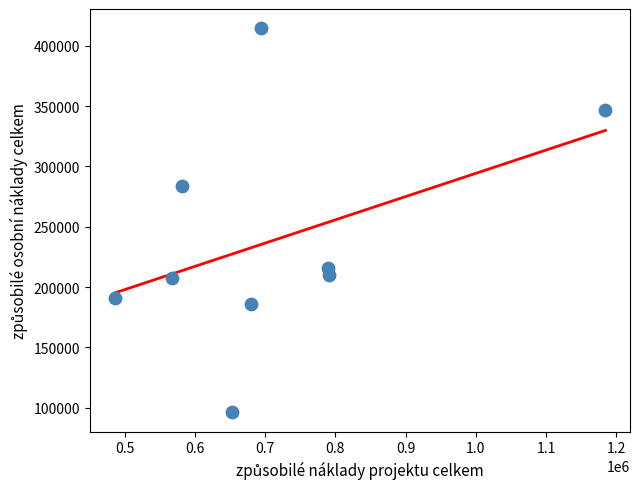

What is the average X value?

714084.3